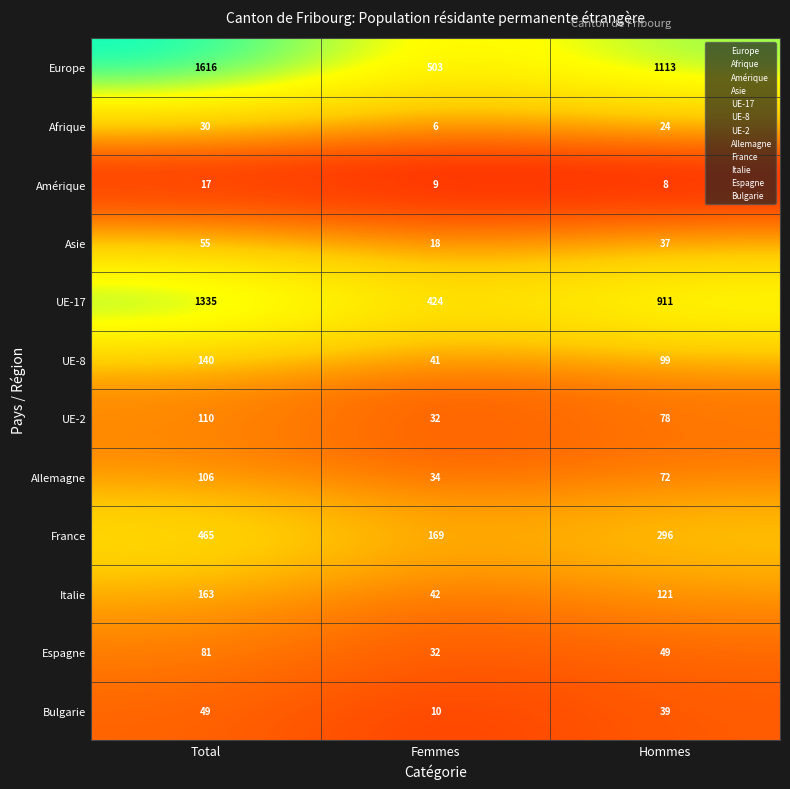

What value does the Italie series have at Hommes, to the nearest 50?

100